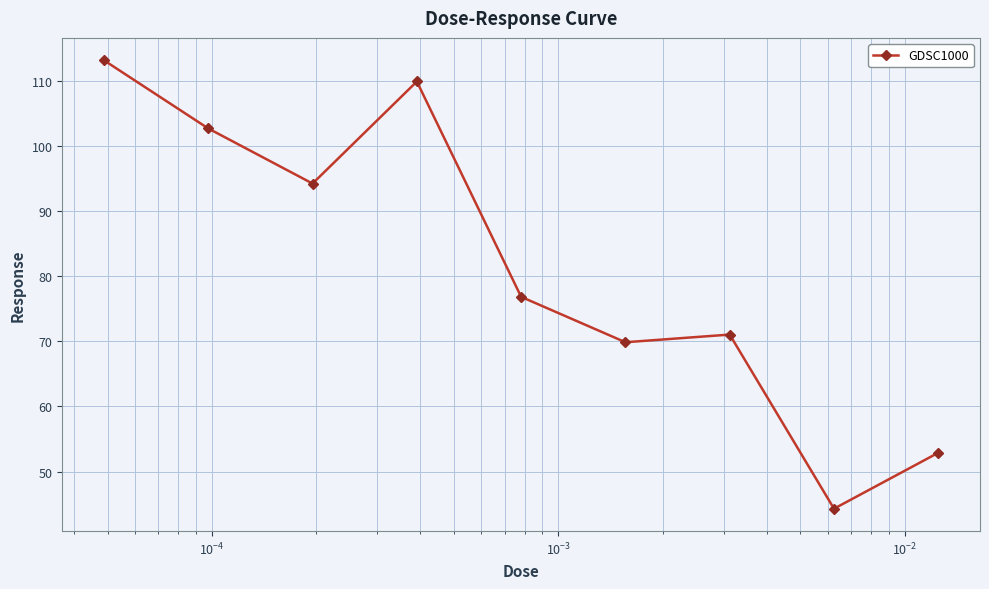

How many lines are shown in the chart?

1